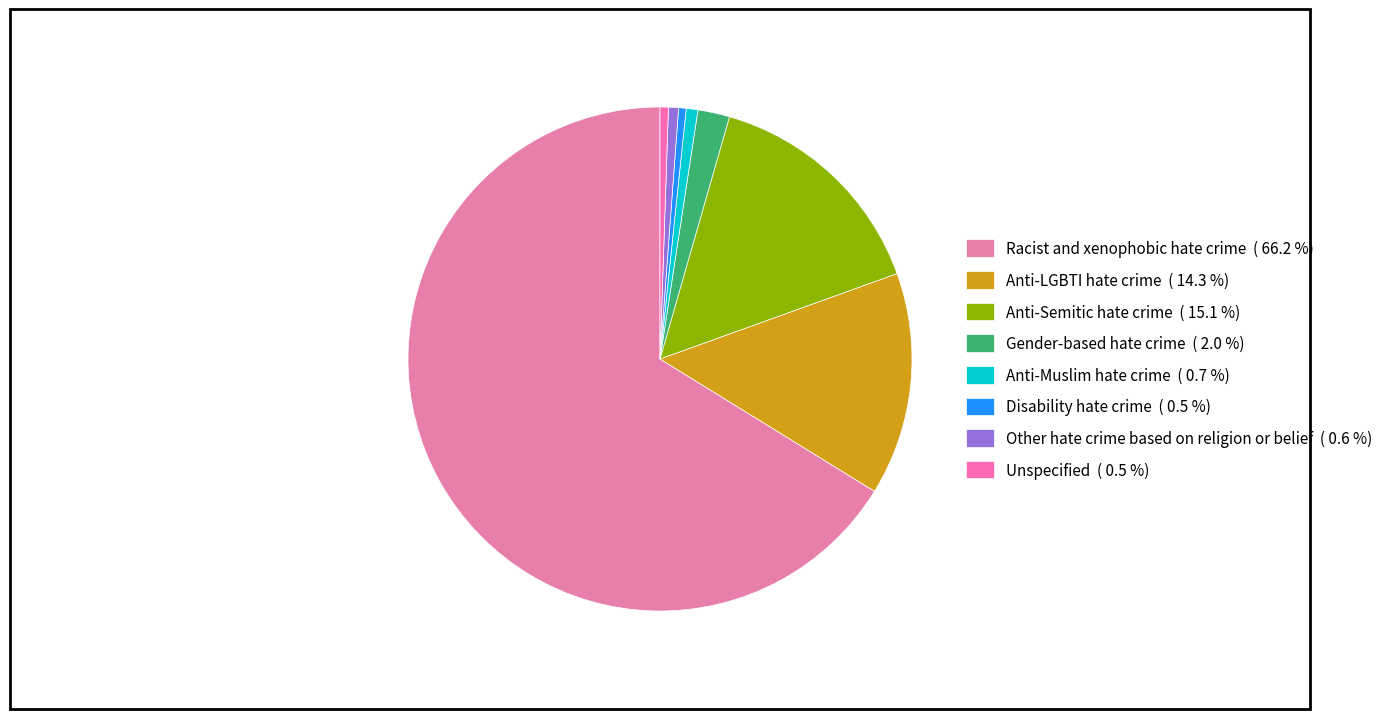

Do Anti-Muslim hate crime and Anti-Semitic hate crime together represent more than half of the pie?

No